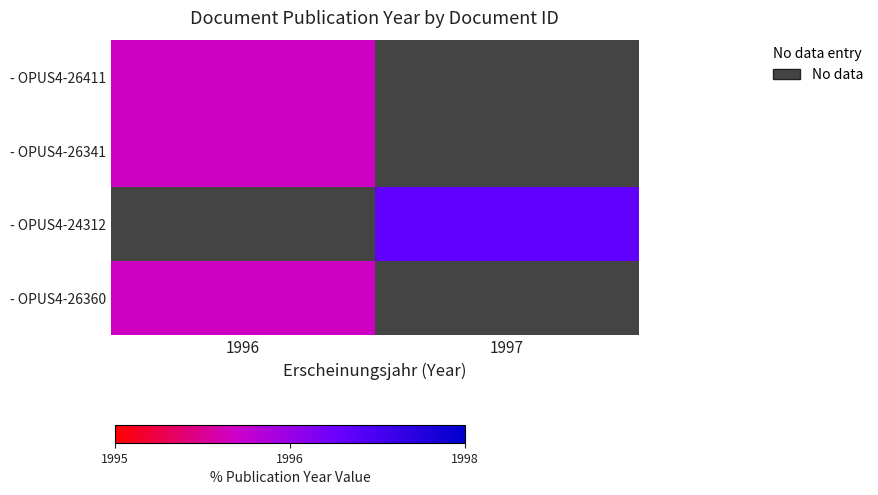

Count the number of data series in this chart.

4